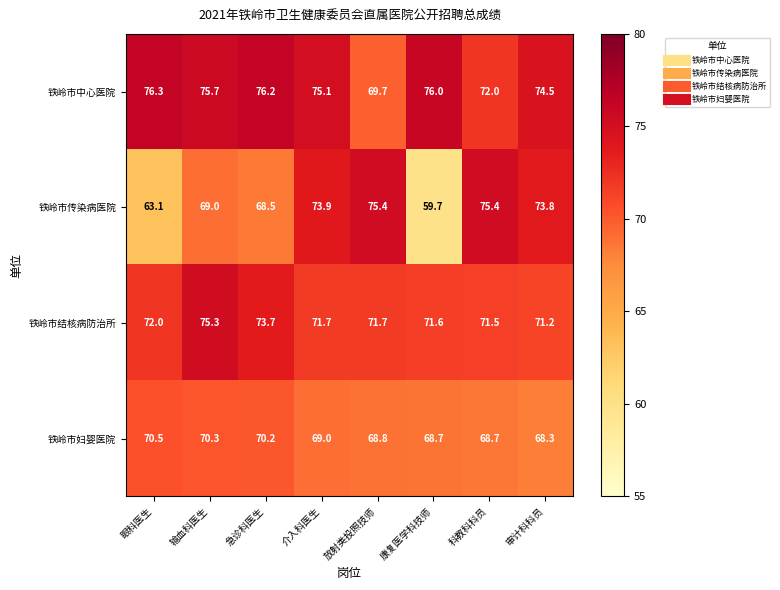

What is the sum of the 铁岭市中心医院 values at 康复医学科技师 and 输血科医生?

151.7